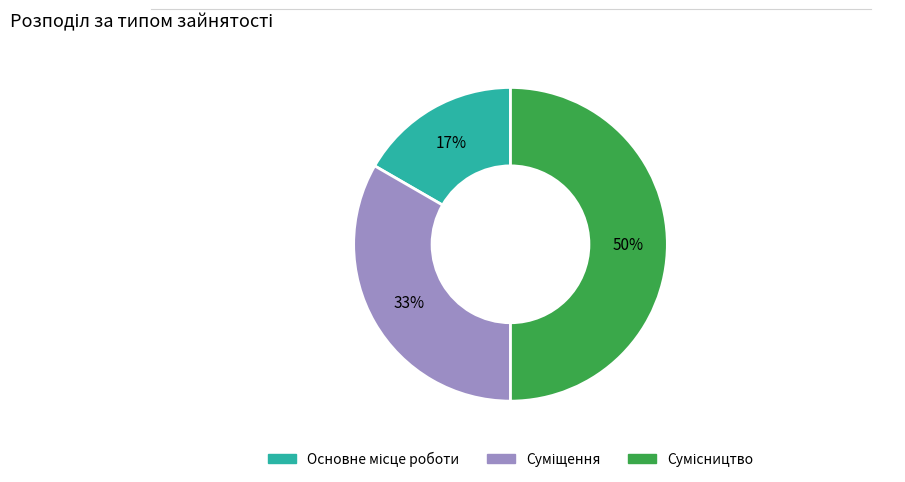

To the nearest percent, what is the average slice percentage?

33%